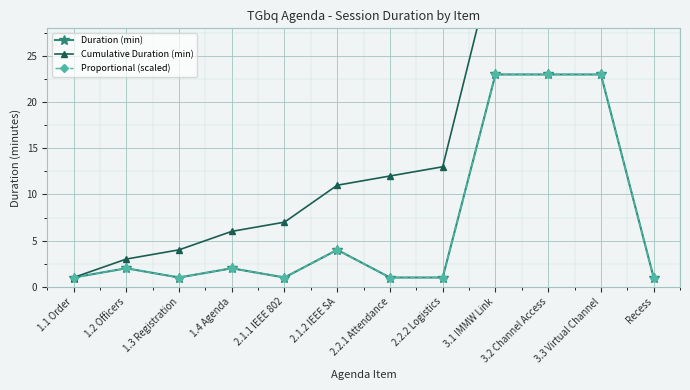

At 3.3 Virtual Channel, list the series in order from largest to smallest.

Cumulative Duration (min), Duration (min), Proportional (scaled)